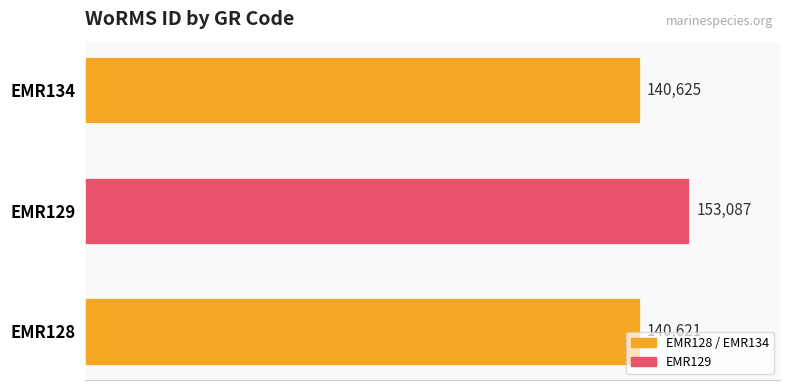

What is the difference between the maximum and minimum values?

12466